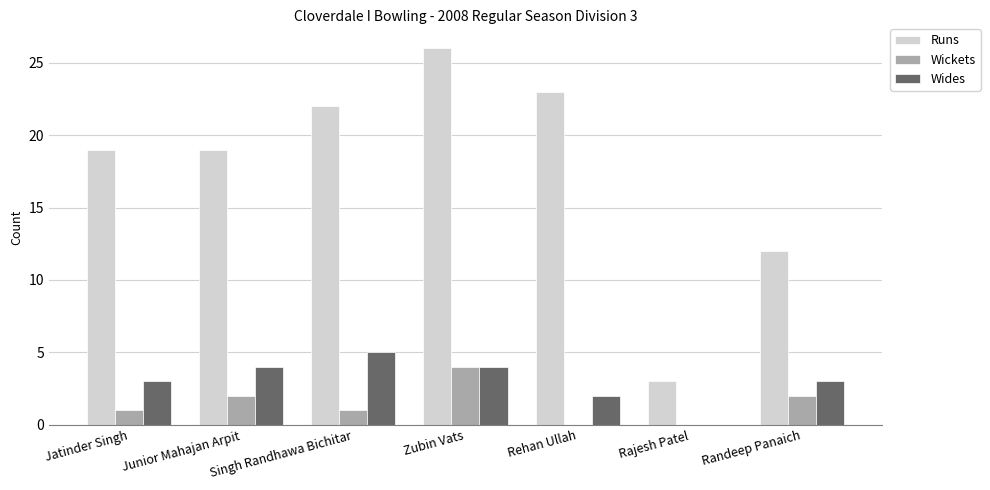

Count the number of categories in the chart.

7